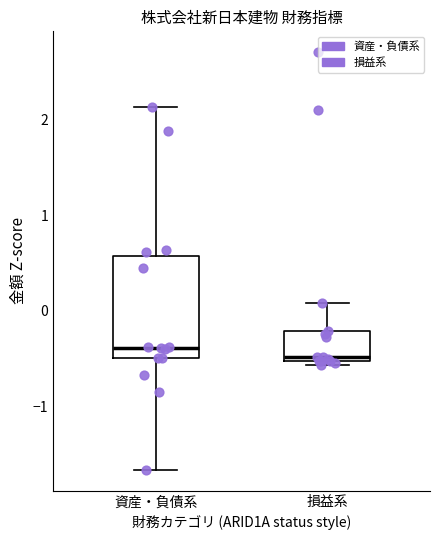

Which box is the tallest, from its lower edge to its upper edge?

資産・負債系